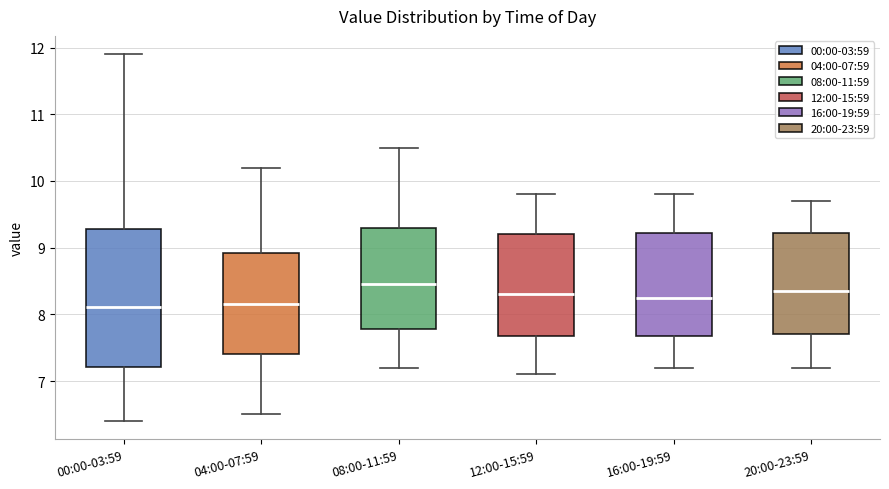

Where is the lower edge of the box for 16:00-19:59 on the y-axis? The values are not printed on the chart, so give them approximately, as read against the axis.

7.7